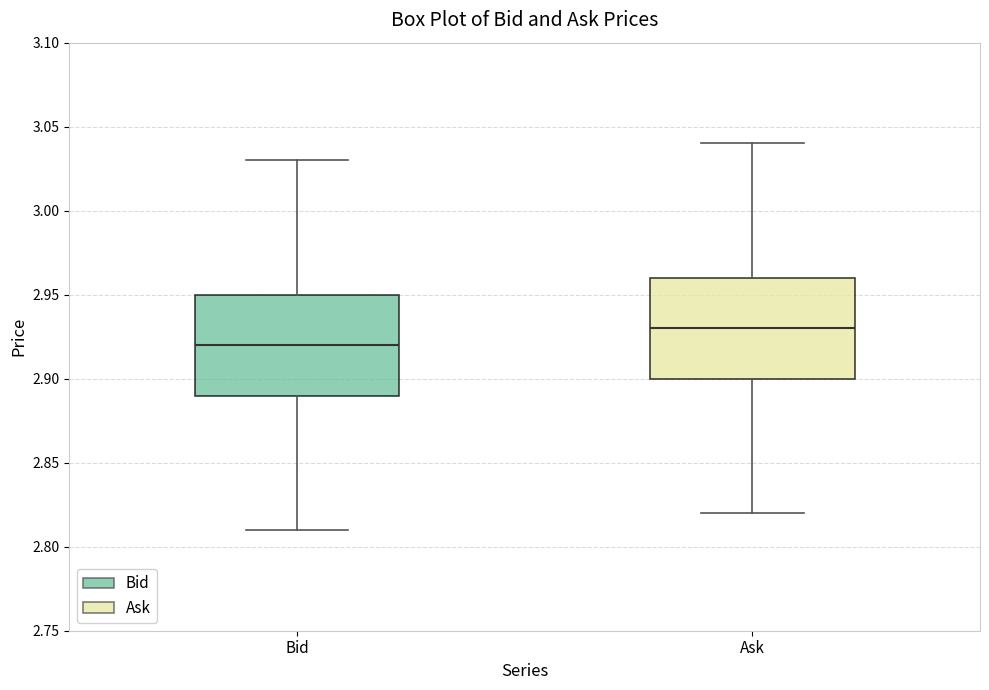

Where does the lower whisker of the box for Ask end on the y-axis? The values are not printed on the chart, so give them approximately, as read against the axis.

2.82